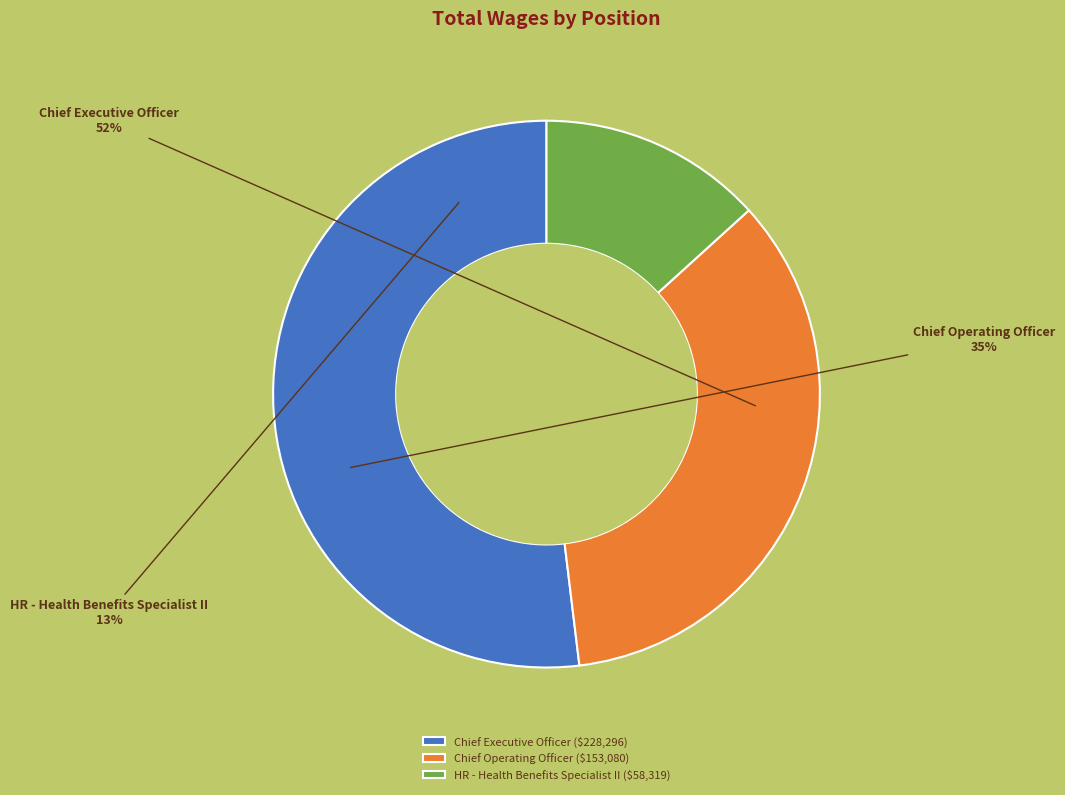

Count the number of slices in the pie.

3